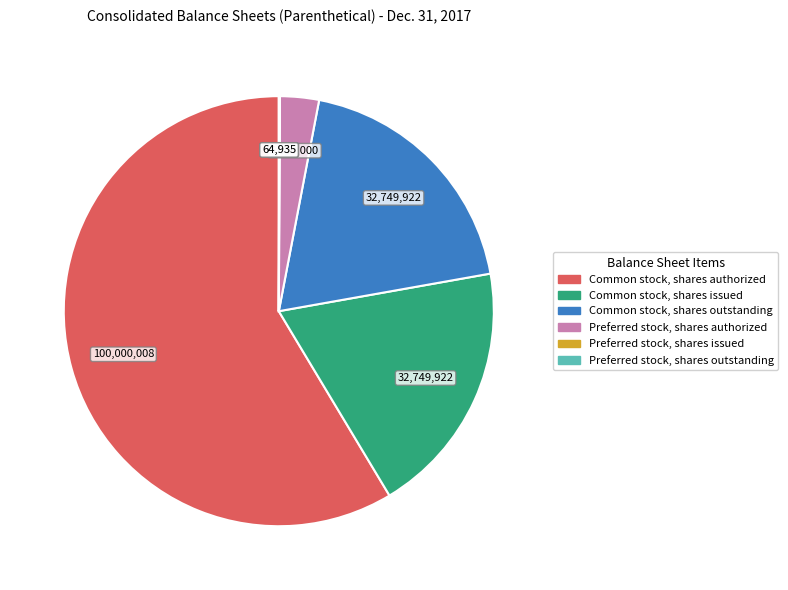

Combined, do Preferred stock, shares authorized and Common stock, shares authorized account for over 50%?

Yes